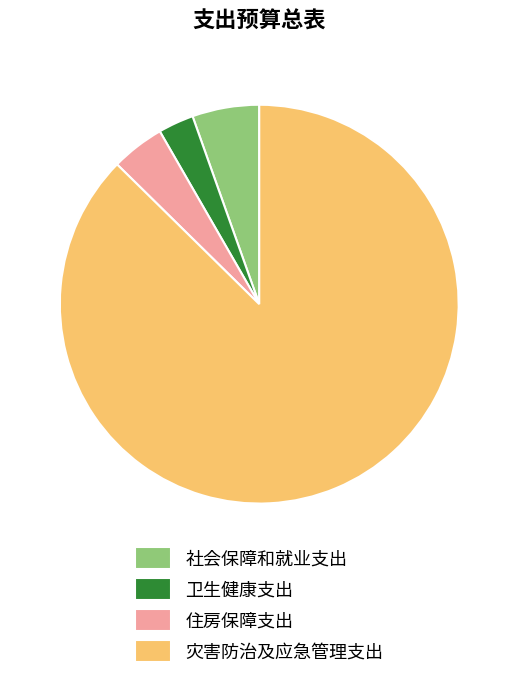

How many segments does this pie chart have?

4